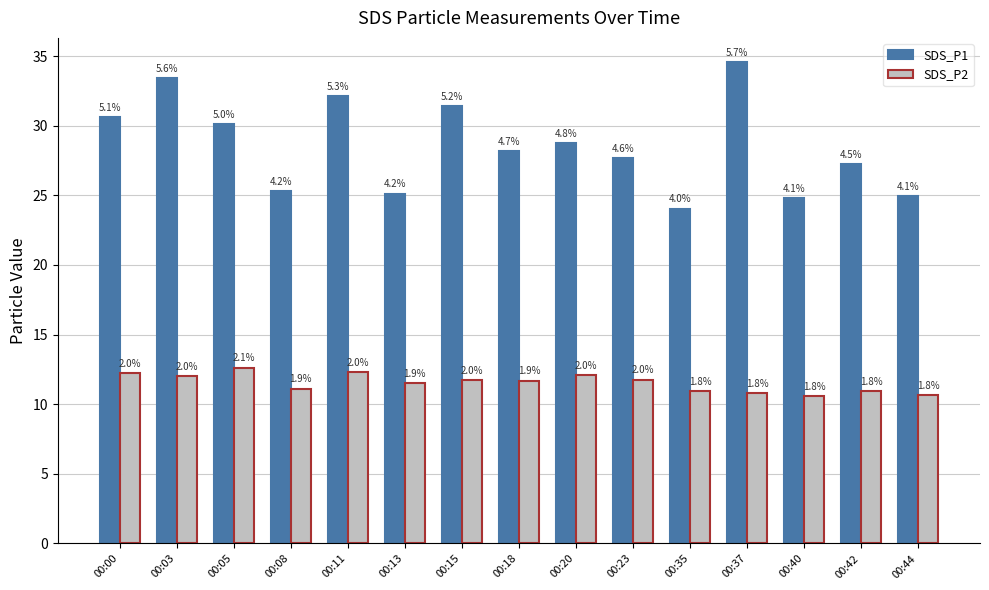

What is the value of the SDS_P1 bar at the 11th from the left?

24.1